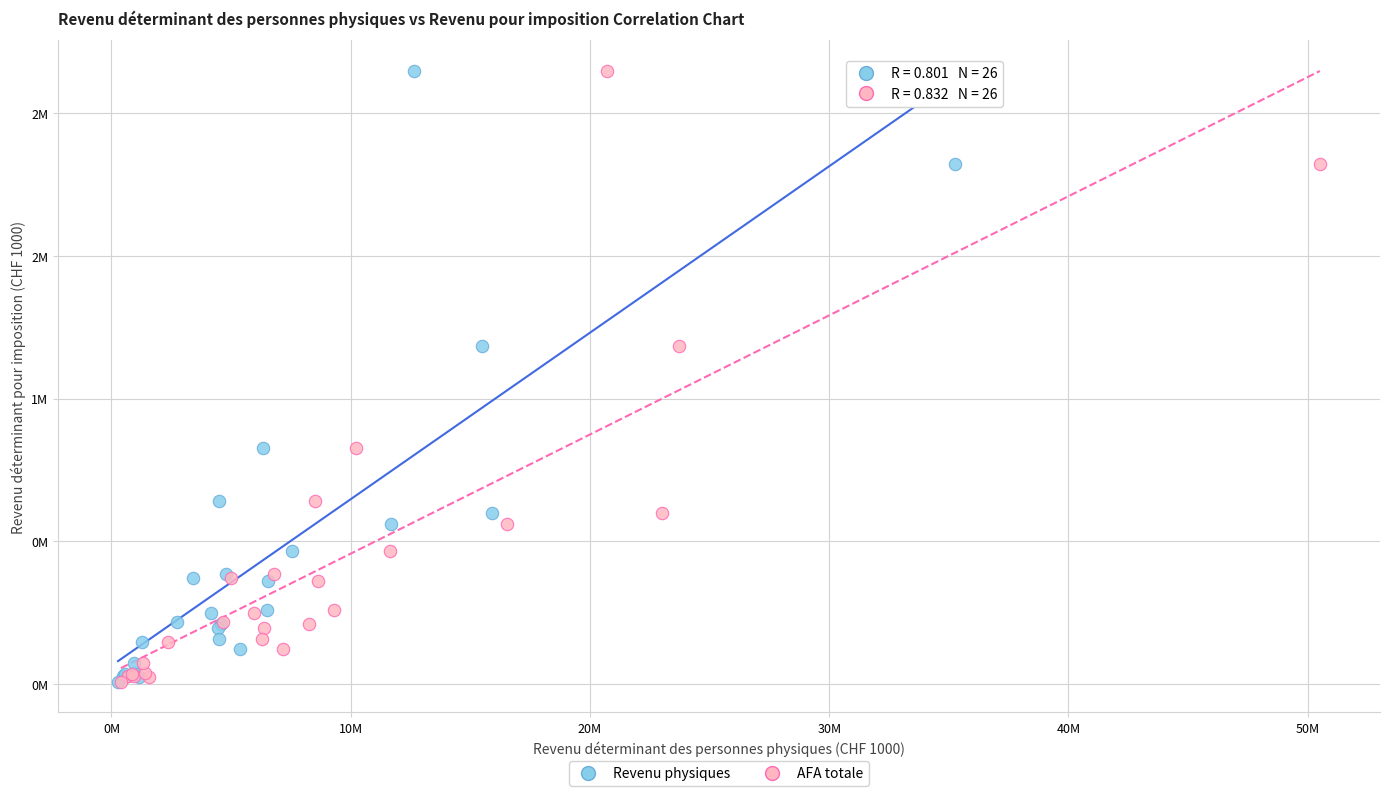

What are all the series names shown in the legend?

Revenu physiques, AFA totale